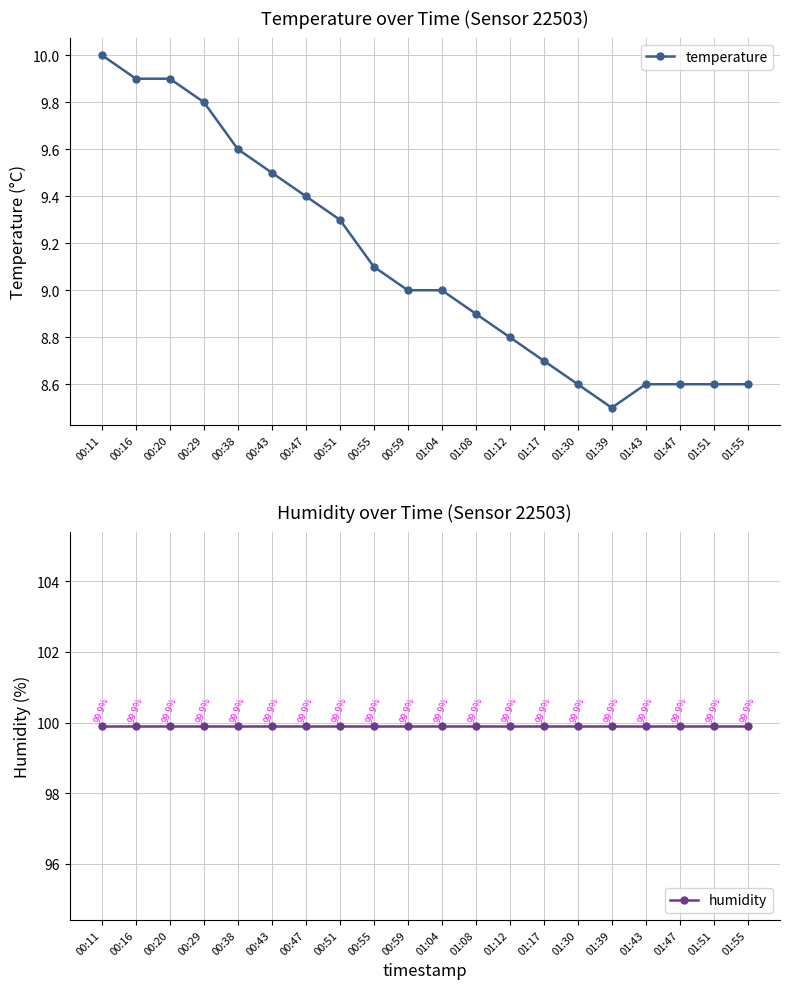

Reading left to right, extract all data points from this chart.

temperature: 10.0	9.9	9.9	9.8	9.6	9.5	9.4	9.3	9.1	9.0	9.0	8.9	8.8	8.7	8.6	8.5	8.6	8.6	8.6	8.6
humidity: 99.9	99.9	99.9	99.9	99.9	99.9	99.9	99.9	99.9	99.9	99.9	99.9	99.9	99.9	99.9	99.9	99.9	99.9	99.9	99.9